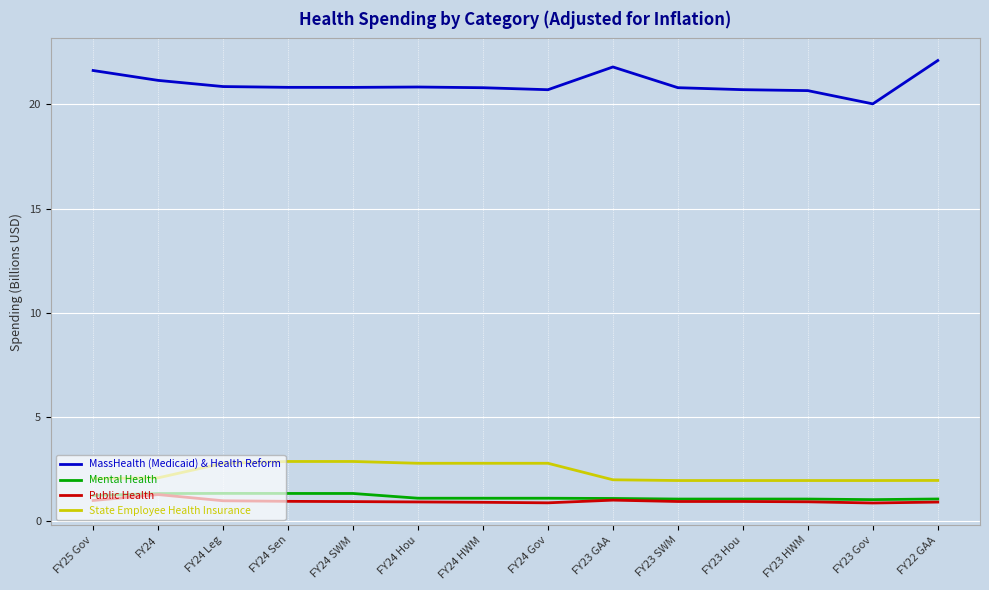

What is the smallest value displayed?

0.9